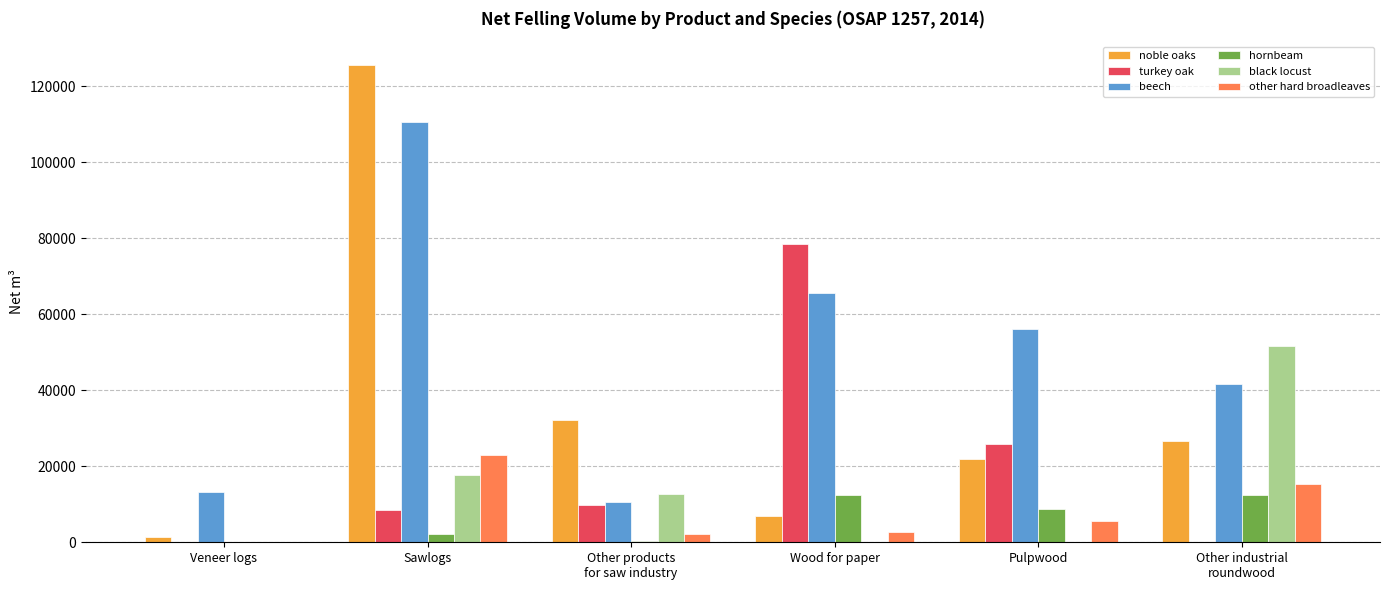

What is the spread (max minus min) of values at Pulpwood?

56179.6